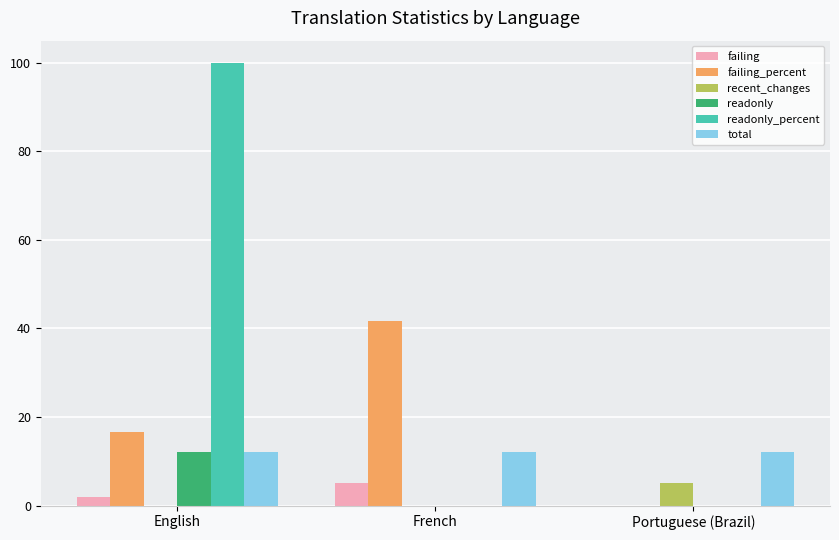

What is the sum of all failing values?

7.0